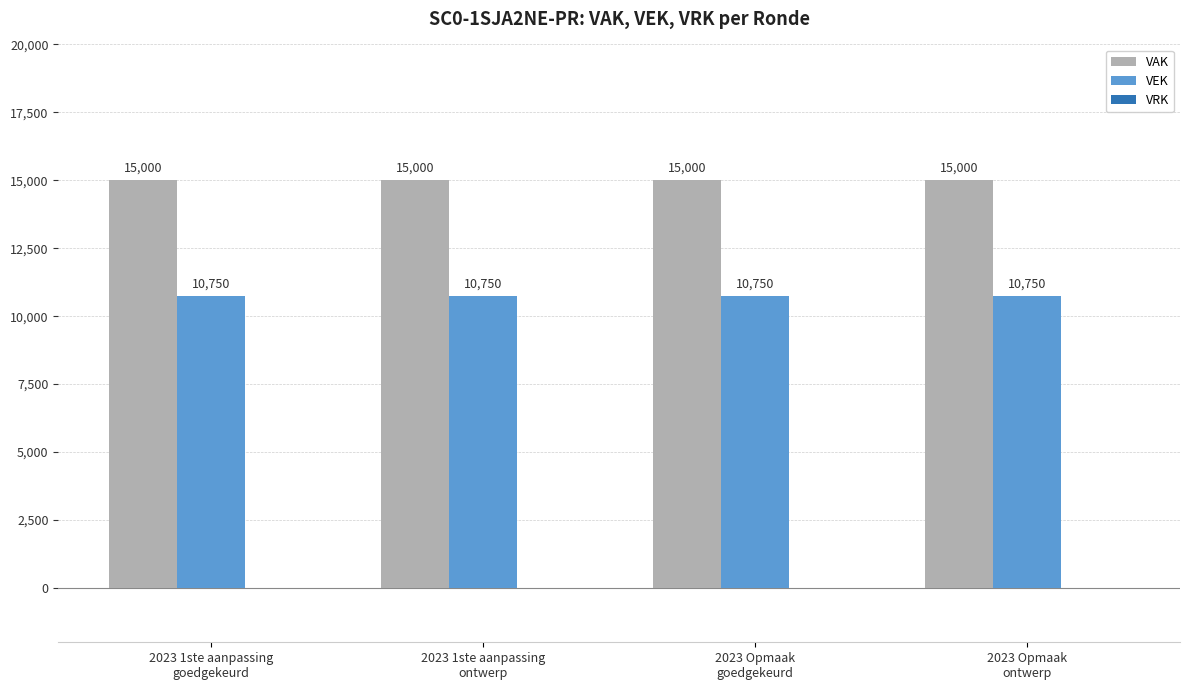

How many data points does each series have?

4